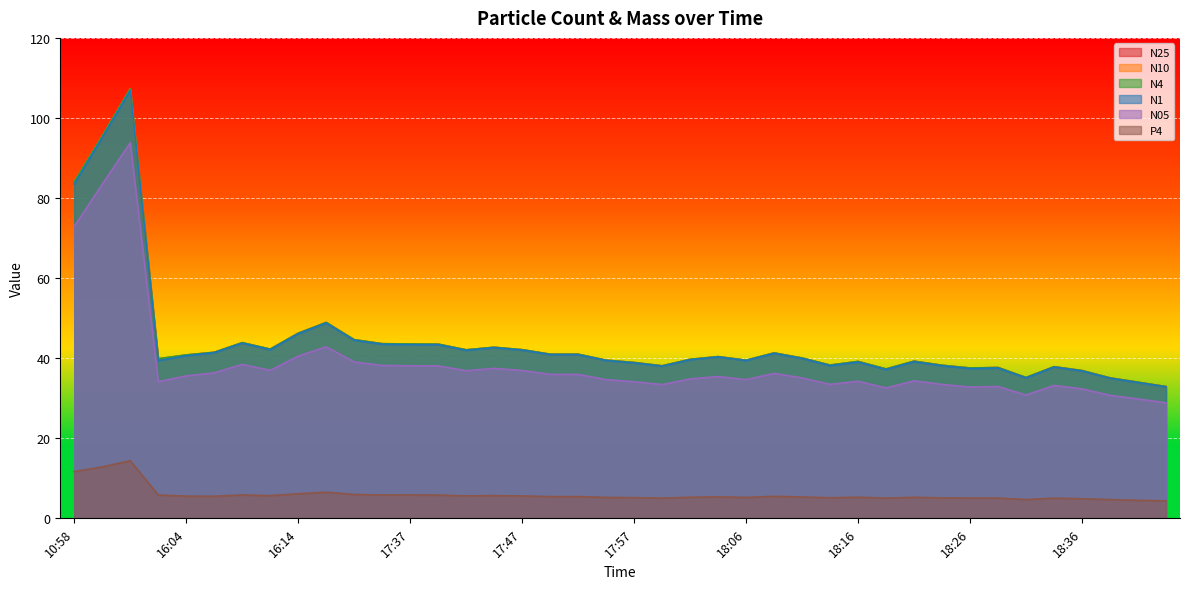

How many lines are shown in the chart?

6